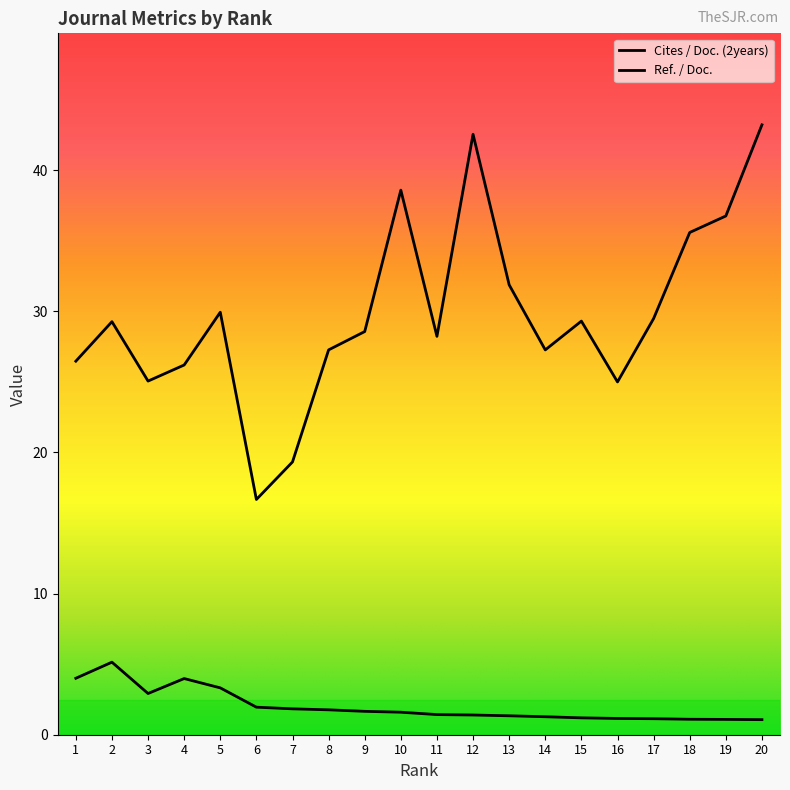

Where is the first local minimum for Ref. / Doc.?

3